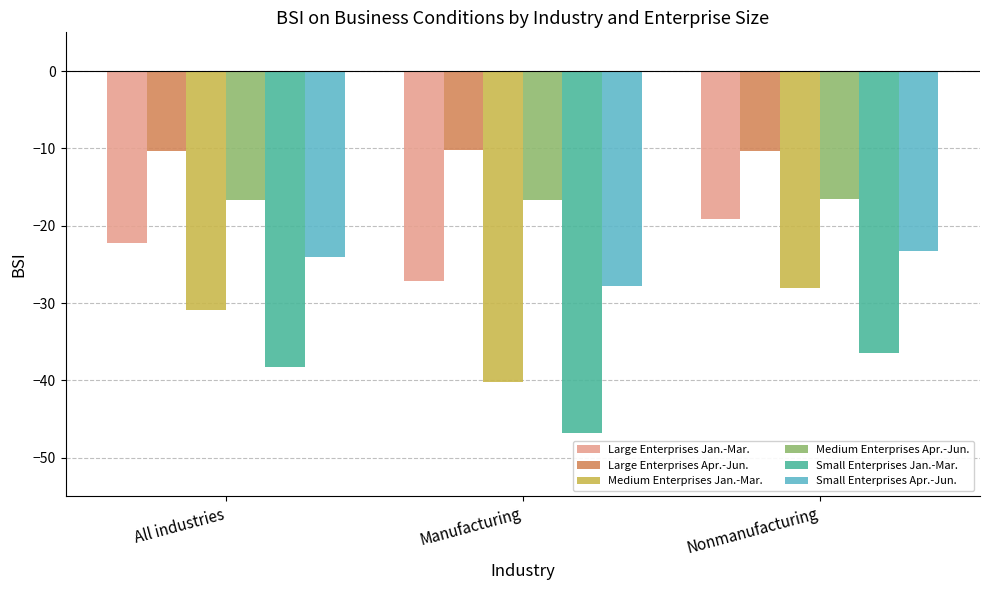

What is the highest value of the Small Enterprises Jan.-Mar. series?

-36.5